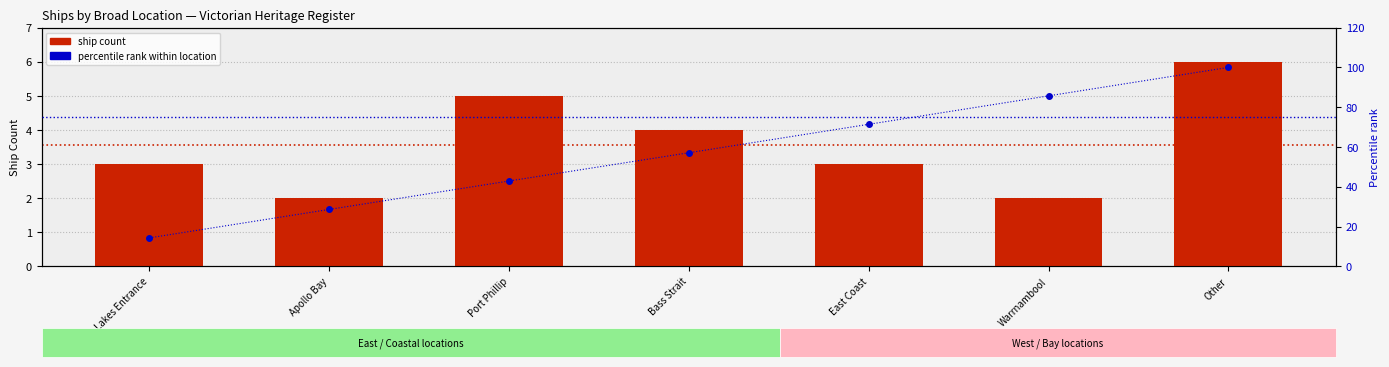

How many data points in percentile rank within location are above 57?

4